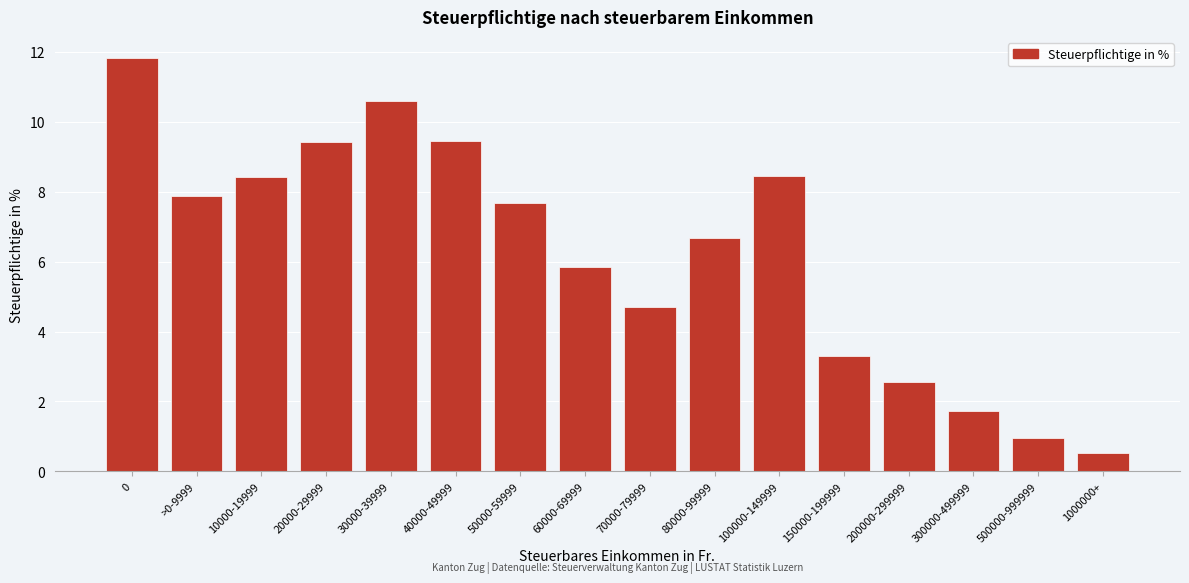

Reading left to right, extract all data points from this chart.

0=11.8	>0-9999=7.9	10000-19999=8.4	20000-29999=9.4	30000-39999=10.6	40000-49999=9.4	50000-59999=7.7	60000-69999=5.8	70000-79999=4.7	80000-99999=6.7	100000-149999=8.4	150000-199999=3.3	200000-299999=2.6	300000-499999=1.7	500000-999999=0.9	1000000+=0.5